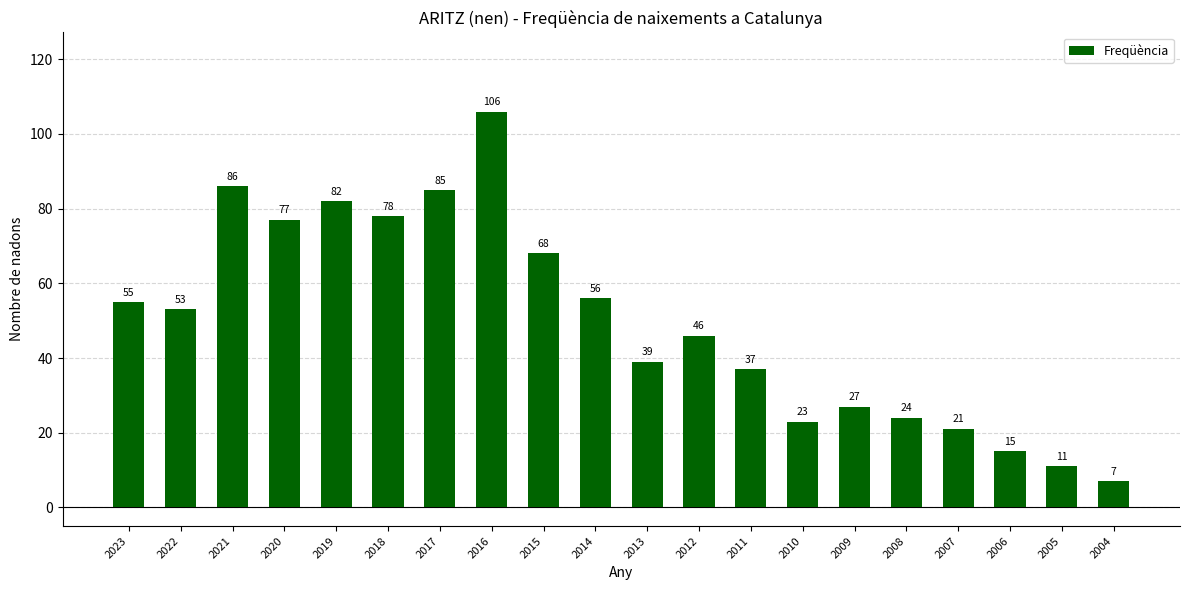

What is the sum of the values at 2016 and 2019?

188